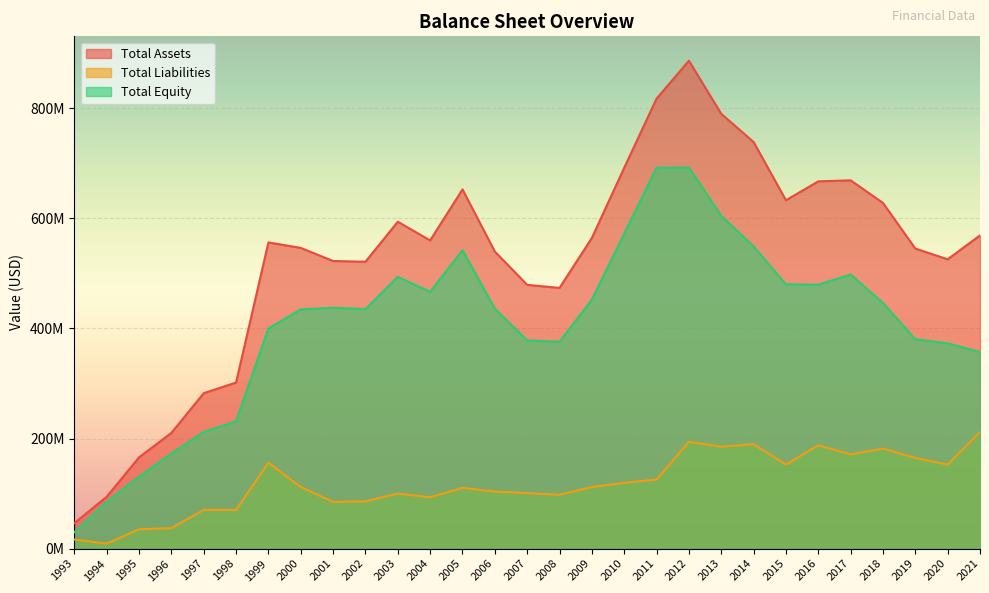

At which label does Total Assets first exceed 556296181?

2003